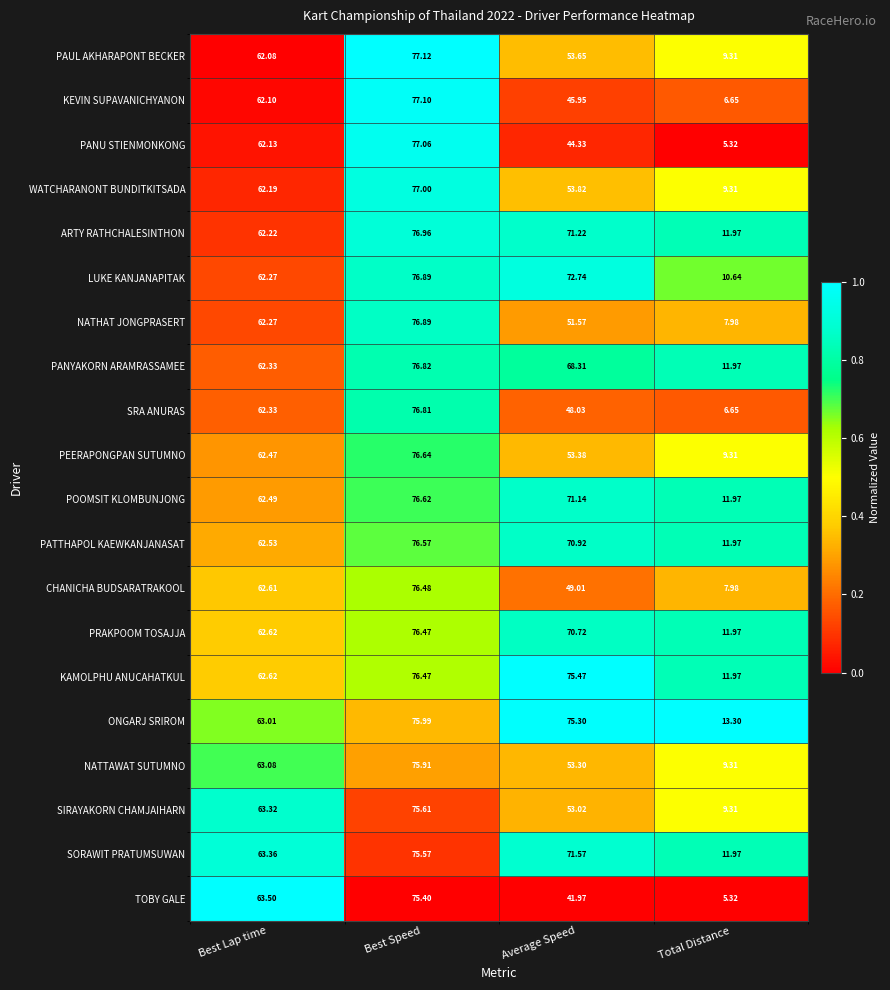

Between Best Speed and Average Speed, which series saw the biggest shift?

TOBY GALE